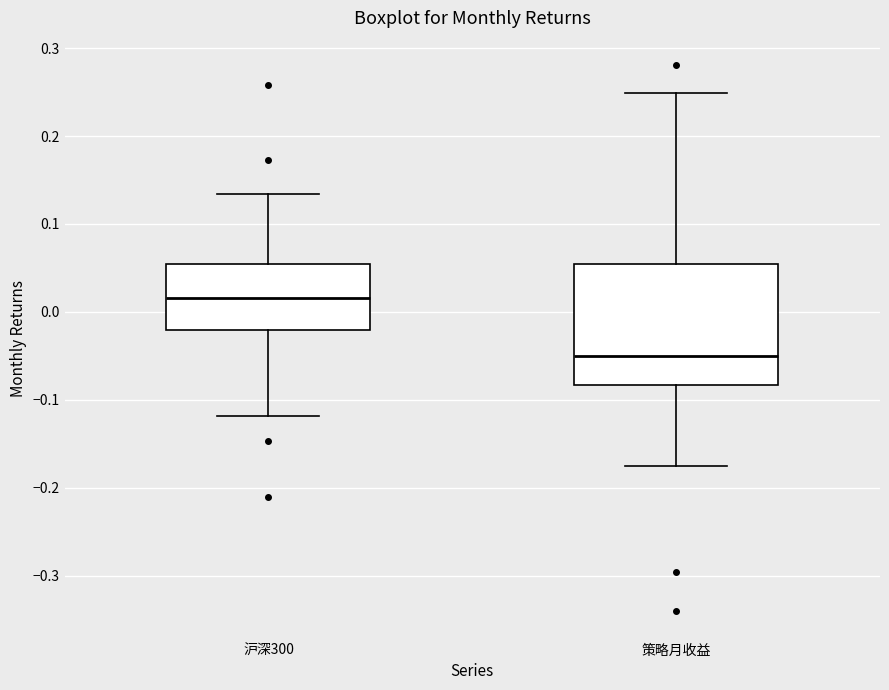

Which box's median line is the lowest?

策略月收益